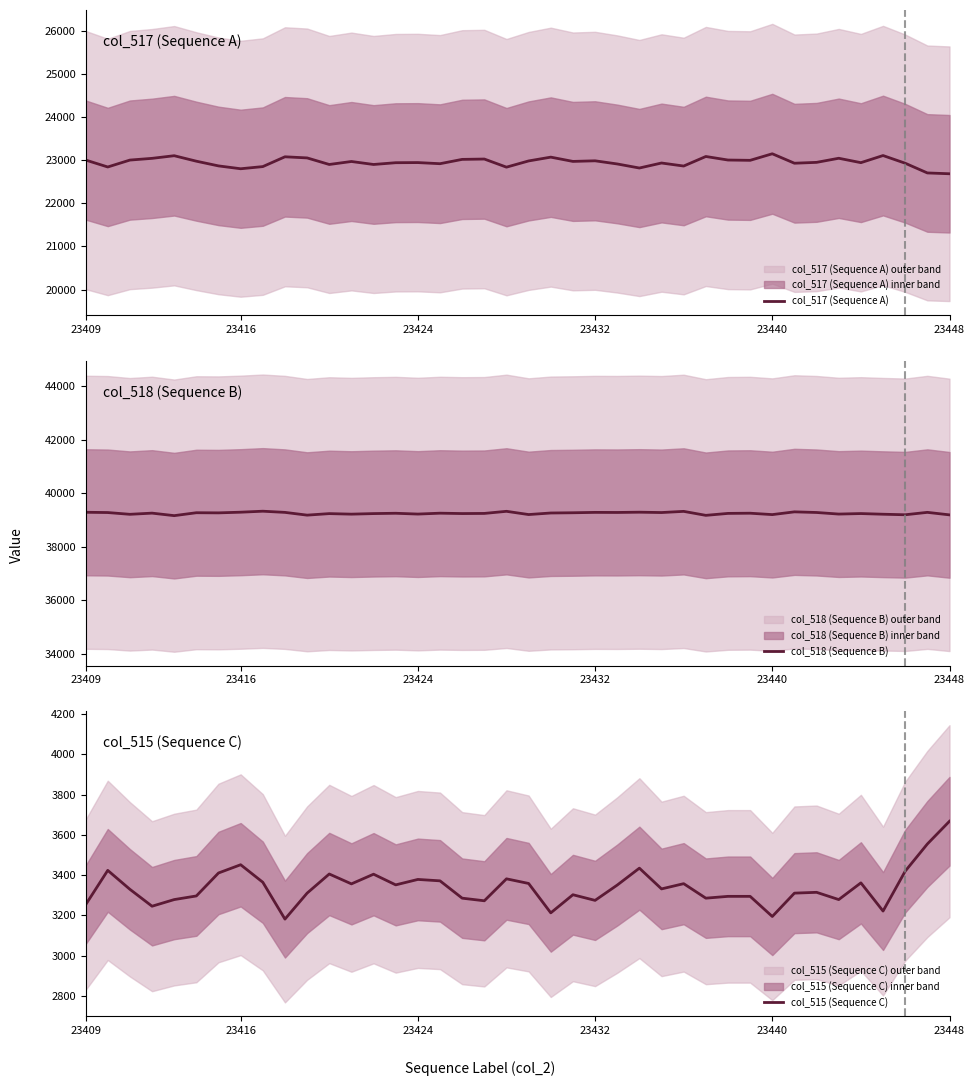

Read the col_515 (Sequence C) value at 9, to the nearest 50.

3200